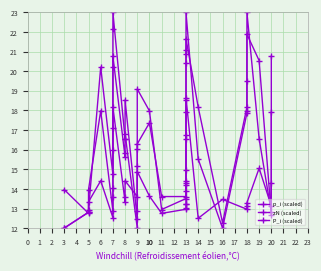

Is this an area chart (filled region under the line)?

No